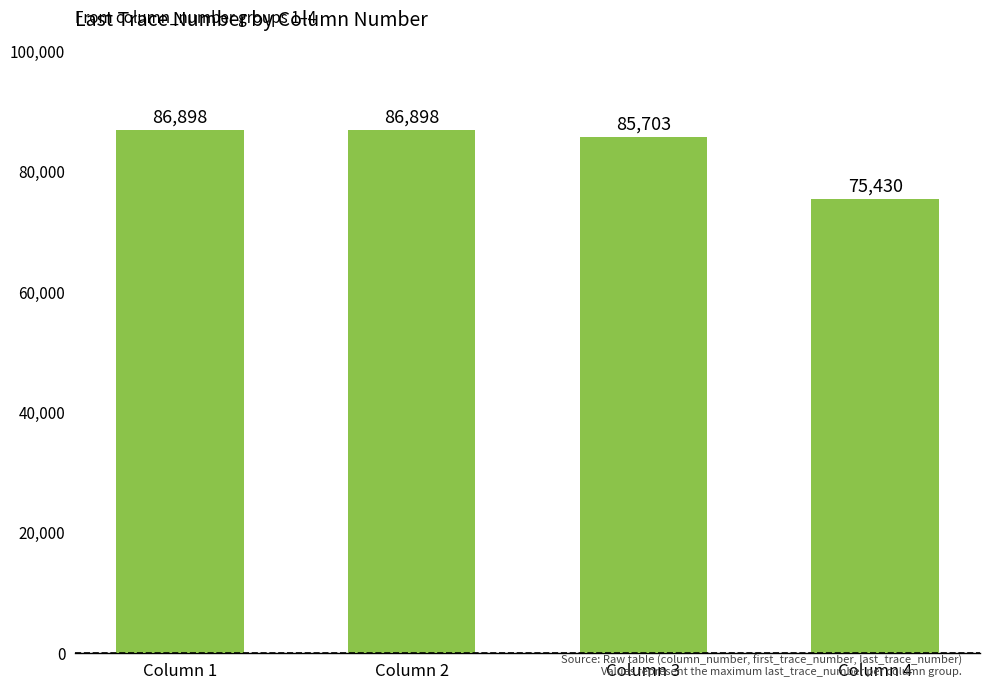

How many bars are there in total?

4